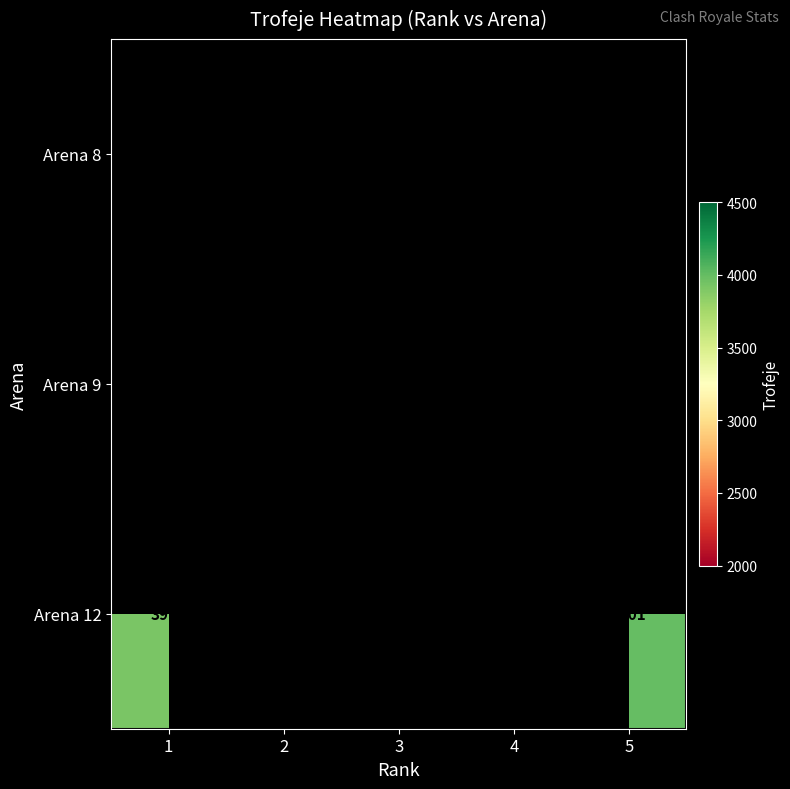

The Arena 12 series shows 1780 at 5. True or false?

False